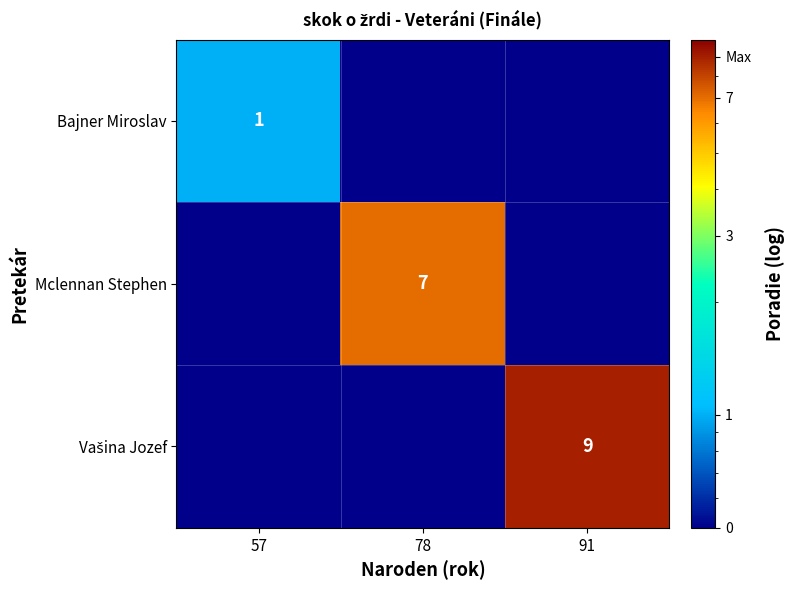

Count the number of data series in this chart.

3